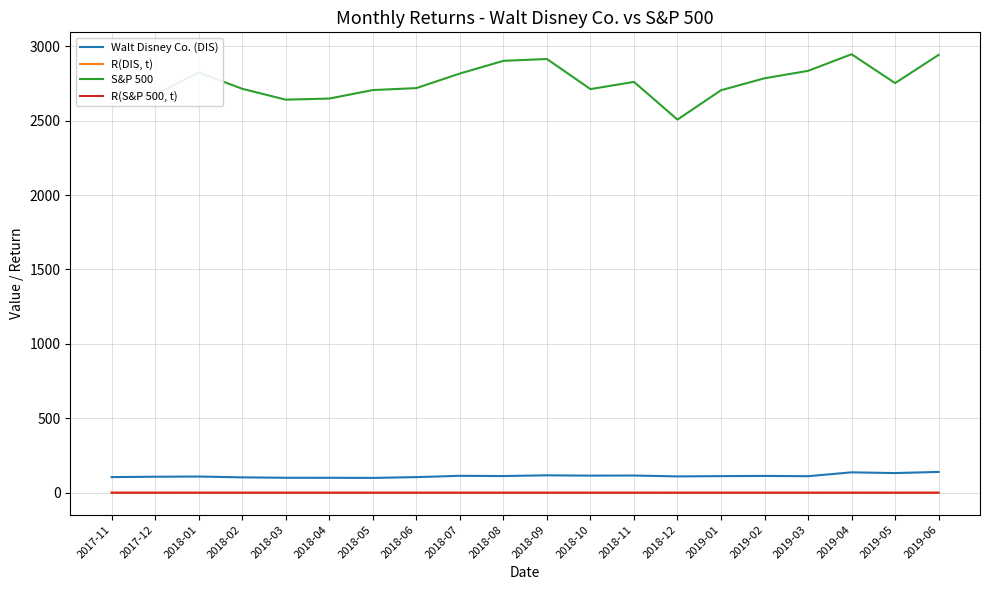

True or false: S&P 500 and Walt Disney Co. (DIS) intersect in this chart.

False